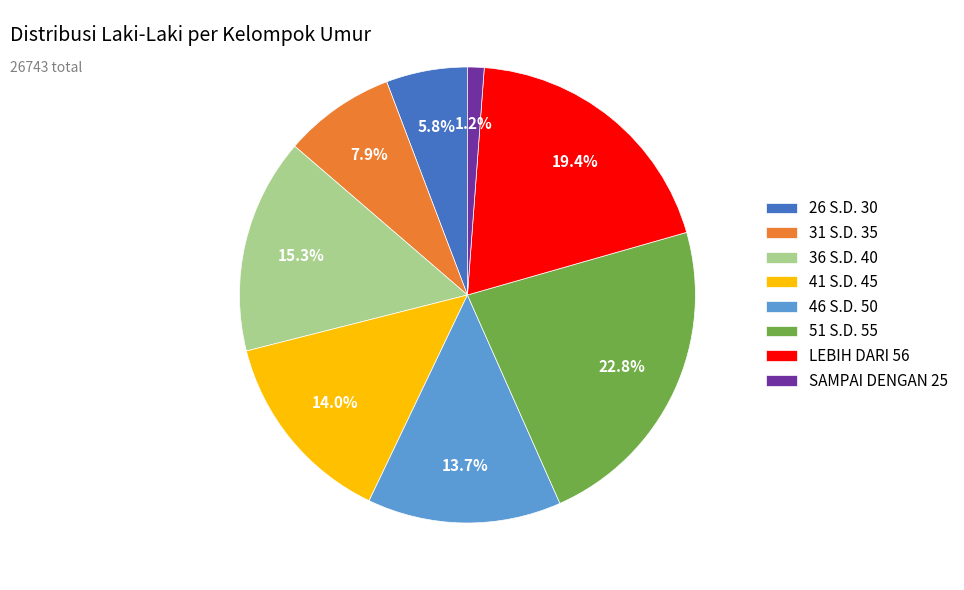

How many slices are in this pie chart?

8